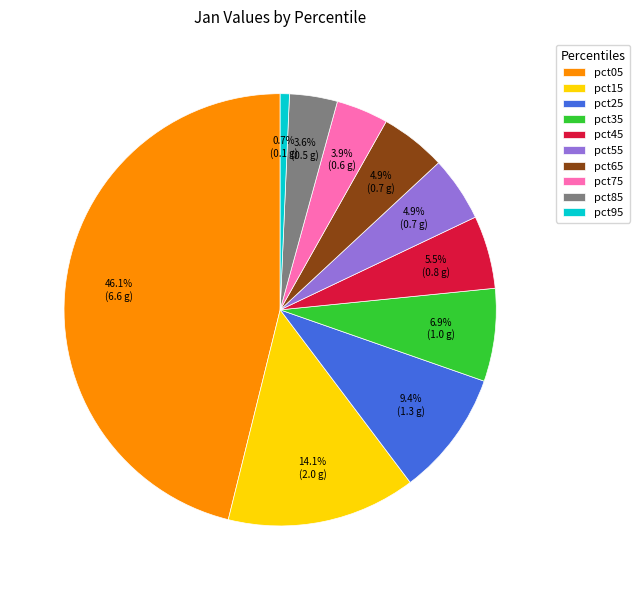

Which category has the smallest portion of the pie?

pct95